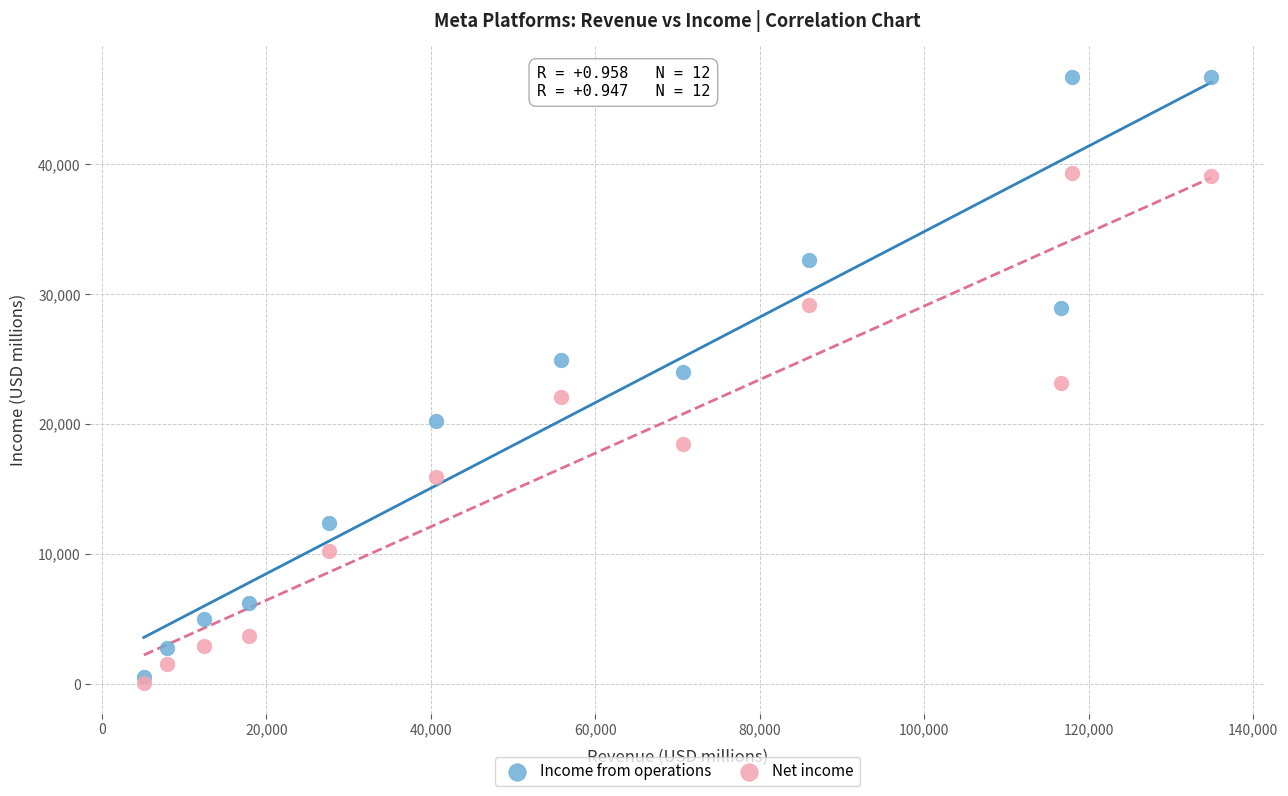

What are all the series names shown in the legend?

Income from operations, Net income